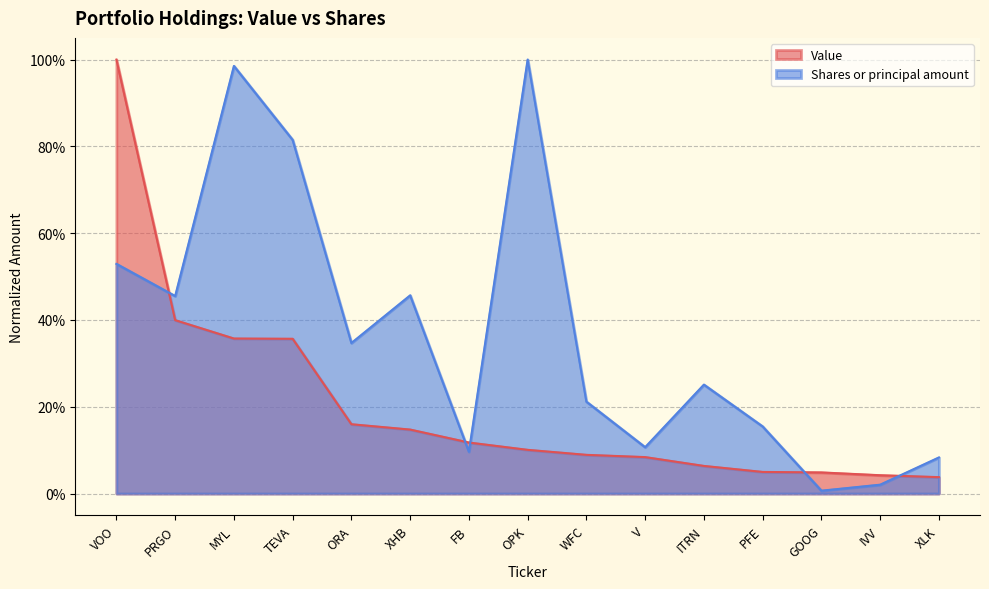

Where do Shares or principal amount and Value first cross each other?

VOO and PRGO